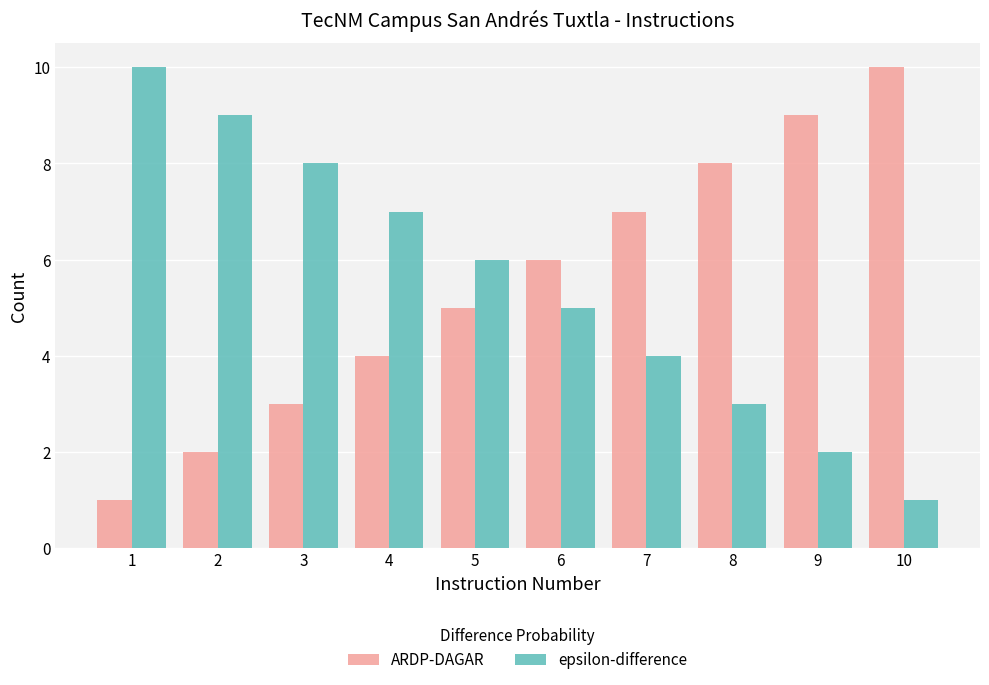

Is the value of epsilon-difference at 5 greater than the value of ARDP-DAGAR at 8?

No